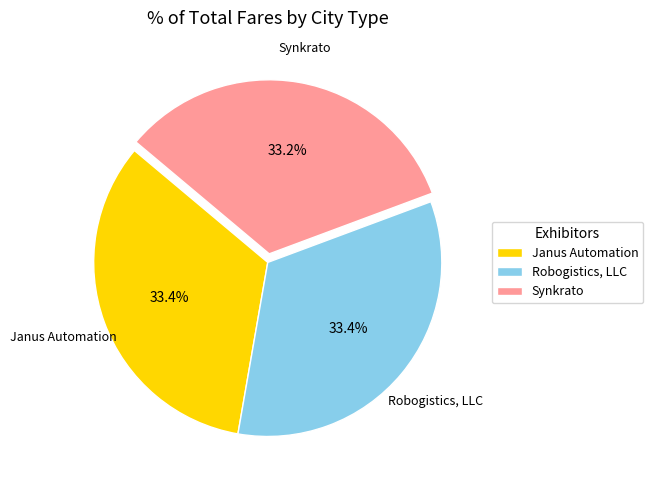

To the nearest percent, what percentage of the pie is Robogistics, LLC?

33%